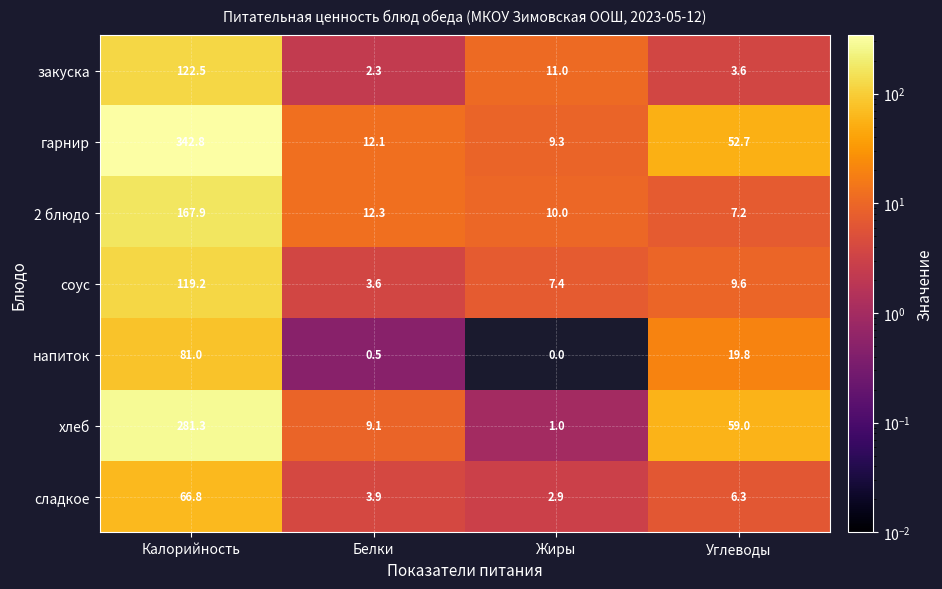

Which series has the widest spread of values?

гарнир